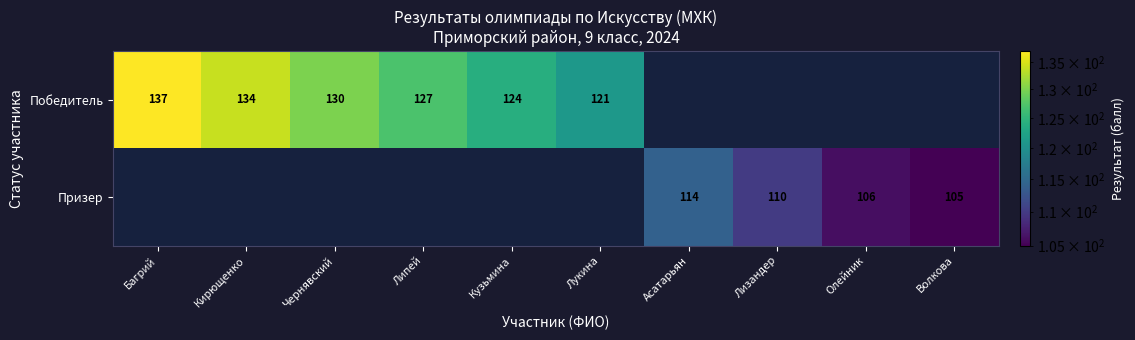

The Победитель series shows 130 at Чернявский. True or false?

True